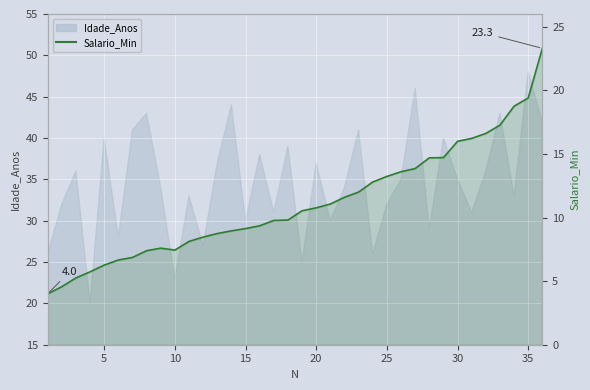

What is the value of the 2nd point from the left?

4.6